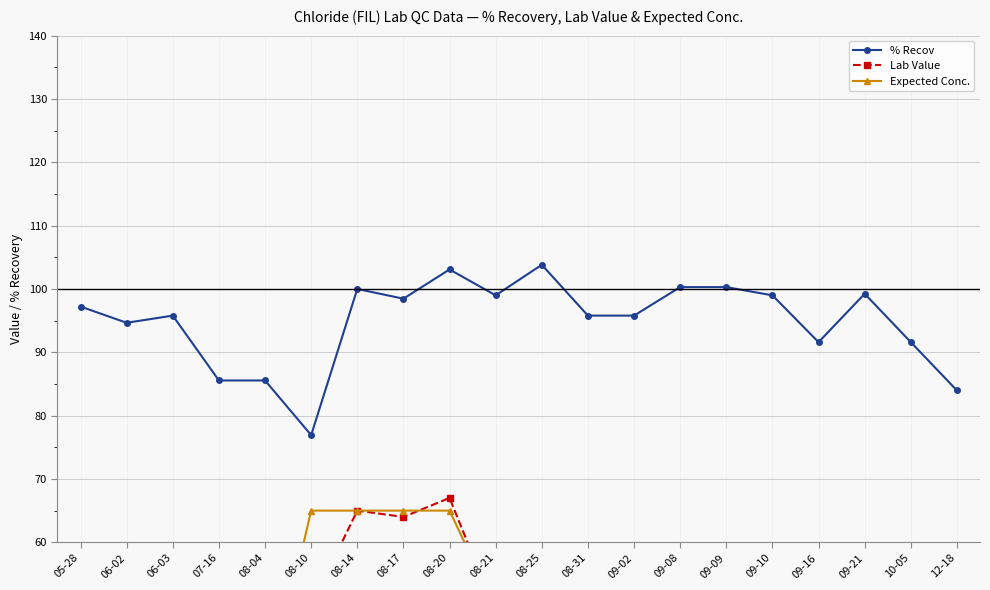

Which series changed the most between 06-03 and 09-16?

Expected Conc.